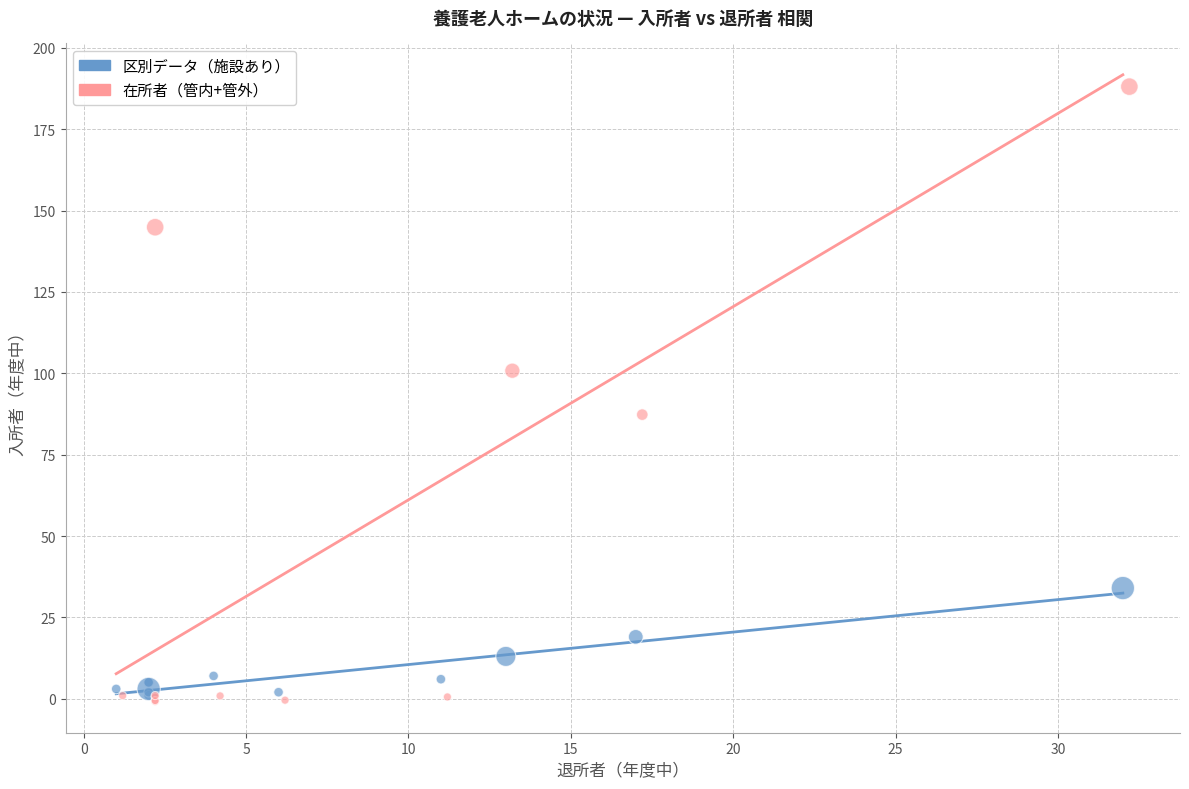

Which series reaches the maximum Y coordinate?

在所者（管内+管外）